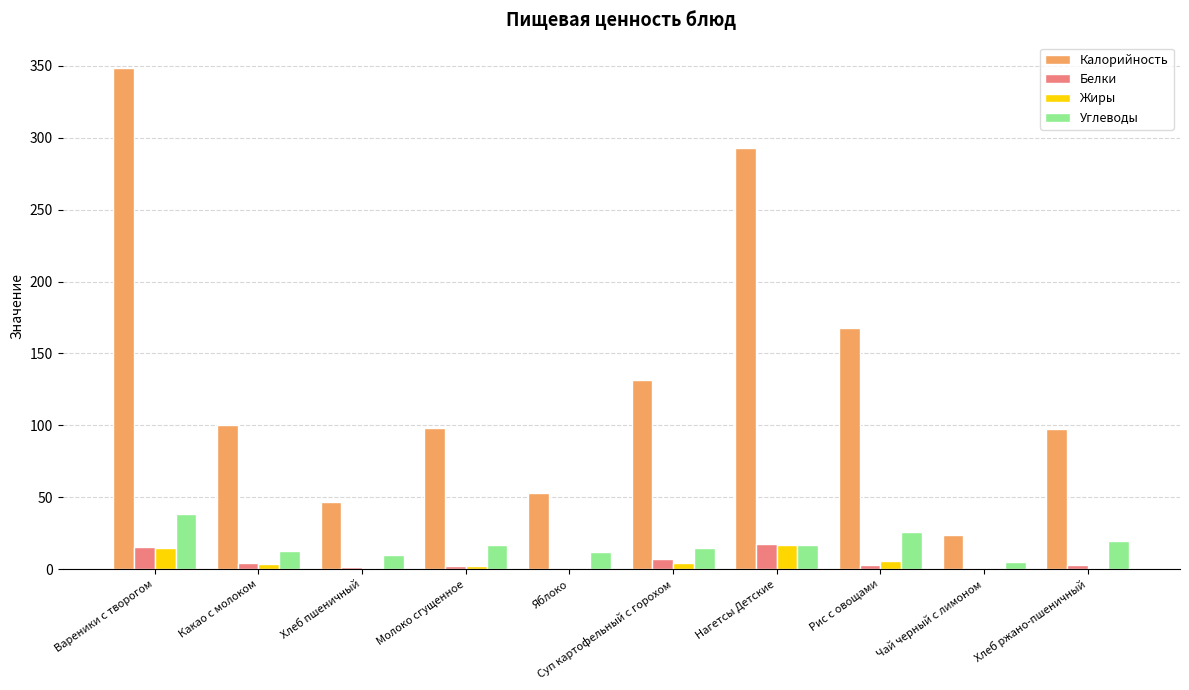

Which category has the highest value across all series?

Вареники с творогом